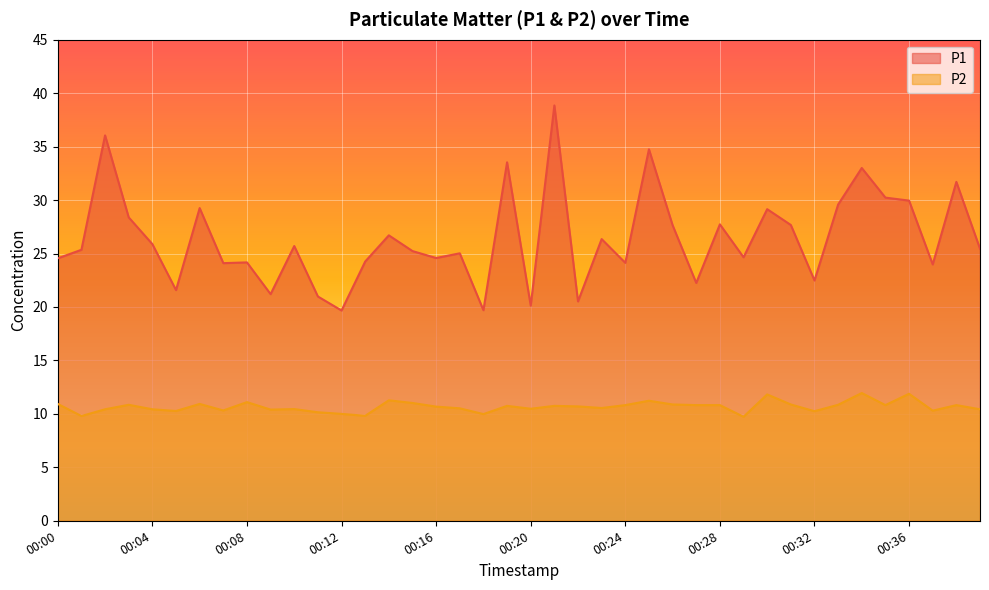

The value of P1 at 00:18 is 19.7. True or false?

True